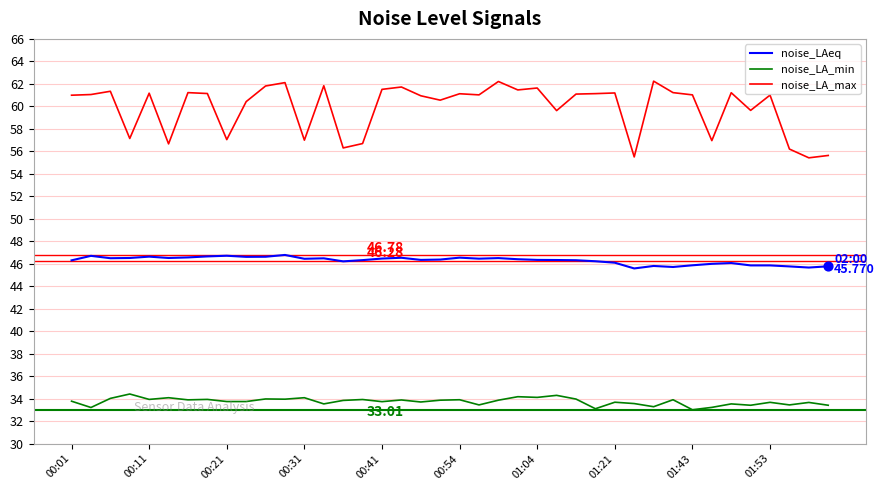

What are all the series names shown in the legend?

noise_LAeq, noise_LA_min, noise_LA_max